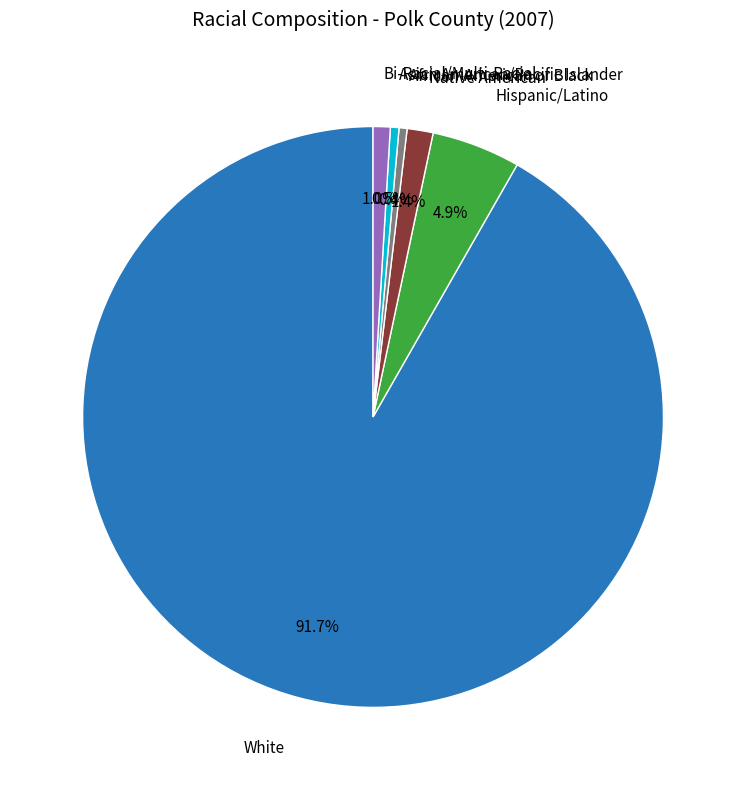

Is there a majority slice in this chart?

Yes